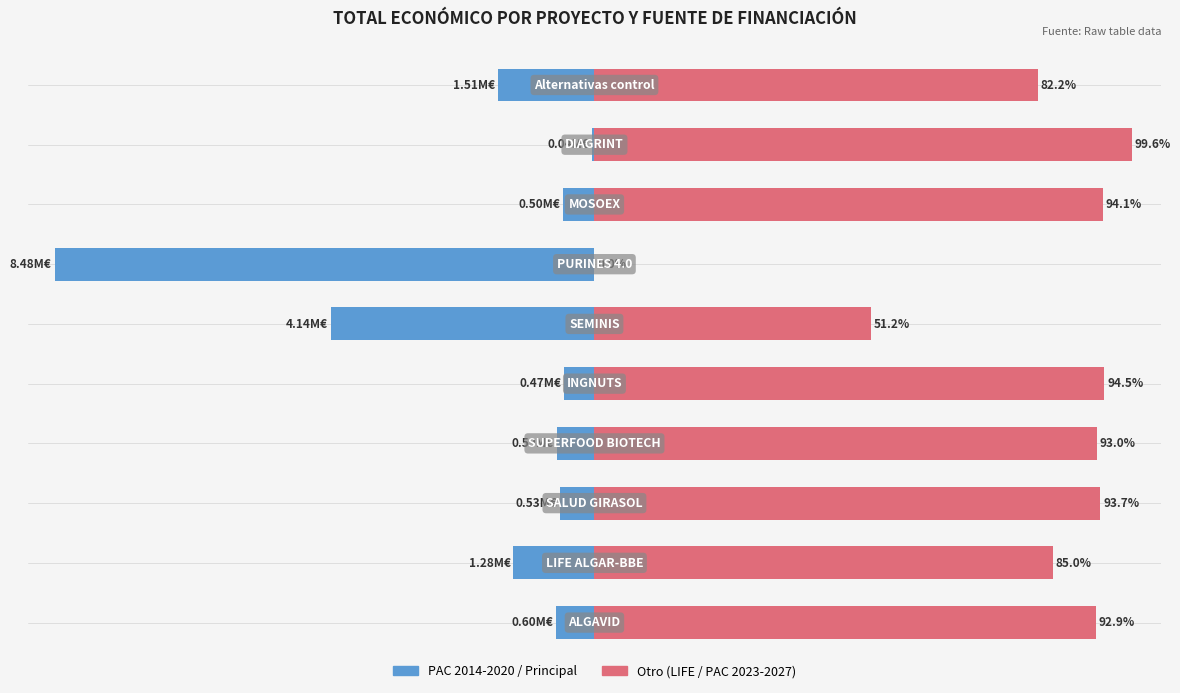

Between 7 and 2, which is larger?

7